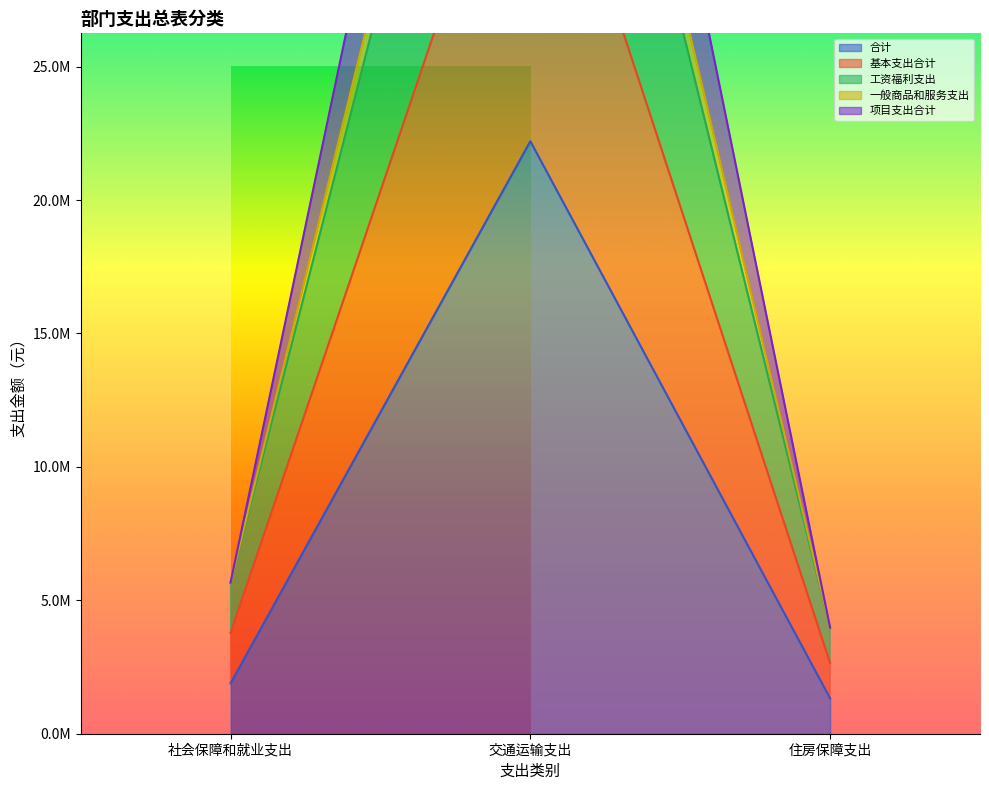

Which series has the largest total across all categories?

一般商品和服务支出